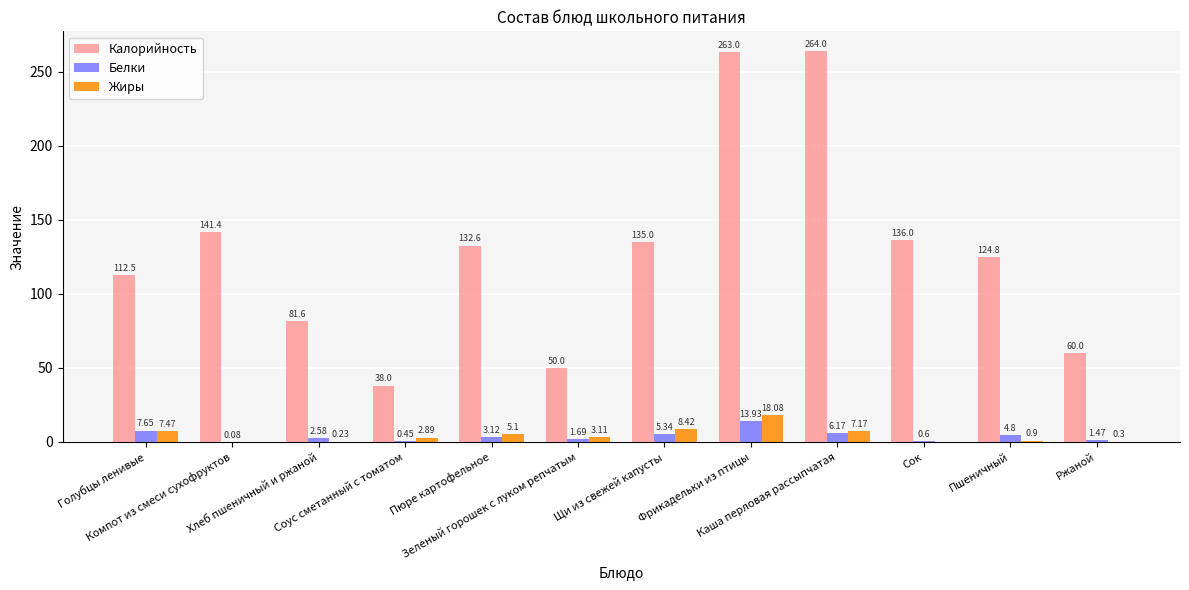

What is the label of the 8th bar from the right?

Пюре картофельное